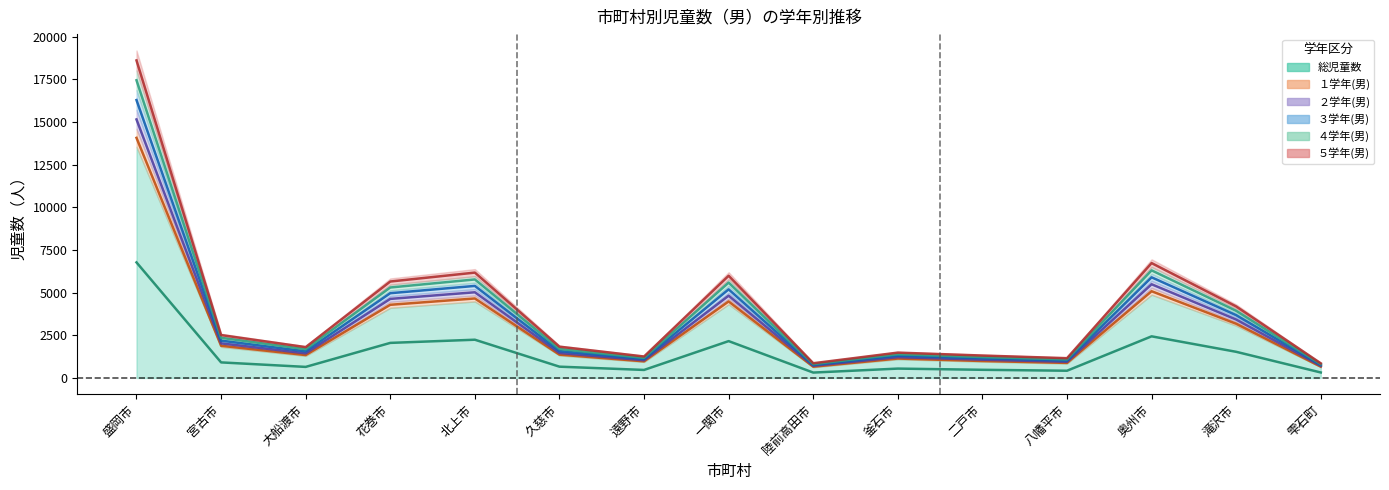

What is the difference between the １学年(男) values at 陸前高田市 and 一関市?

4106.0